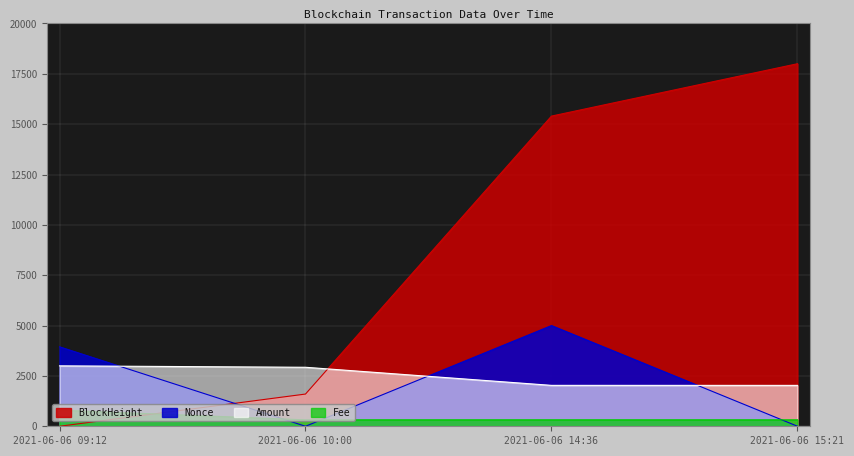

True or false: Nonce has a value of 2.4 at 2021-06-06 15:21.

True